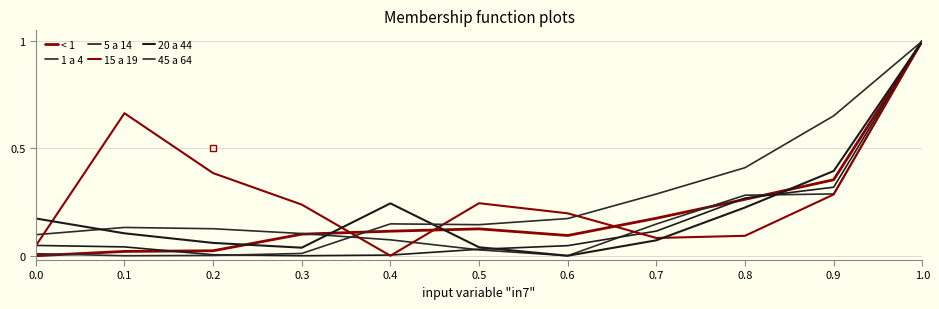

Does the chart have visible grid lines?

Yes